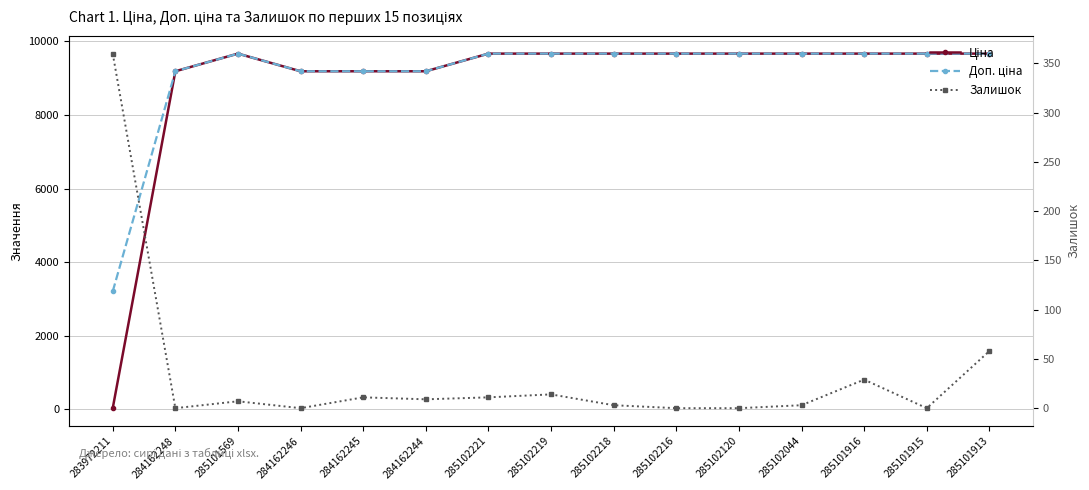

True or false: Доп. ціна has a value of 4570.7 at 285102044.

False